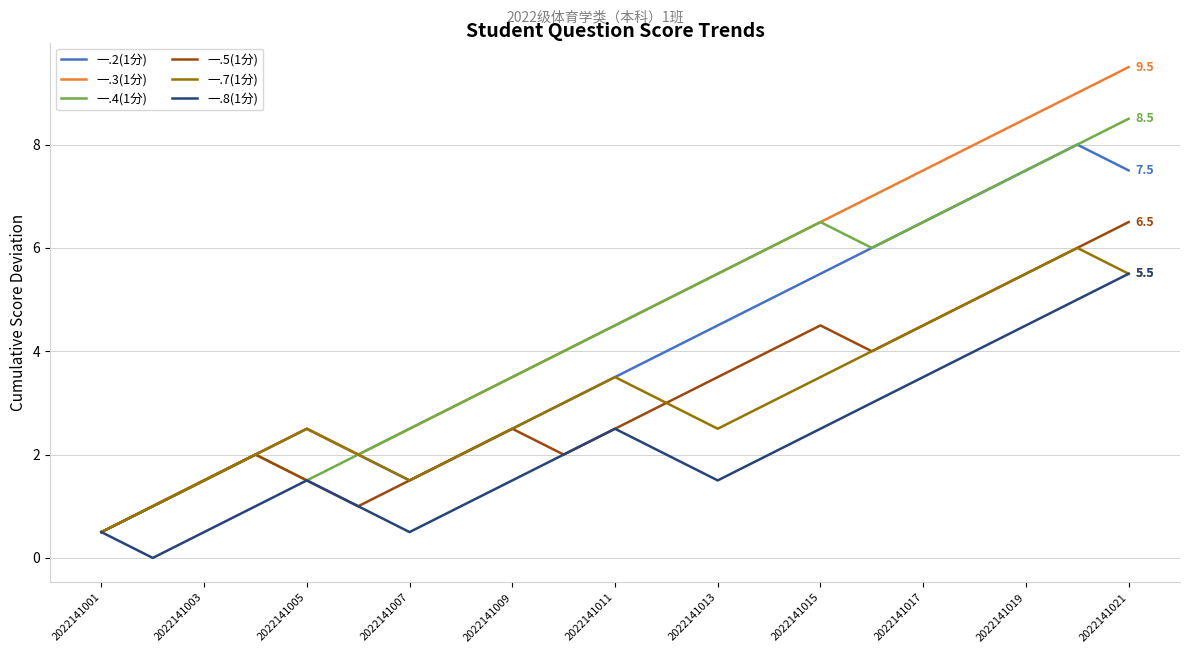

What is the average value of the 一.3(1分) series?

4.7